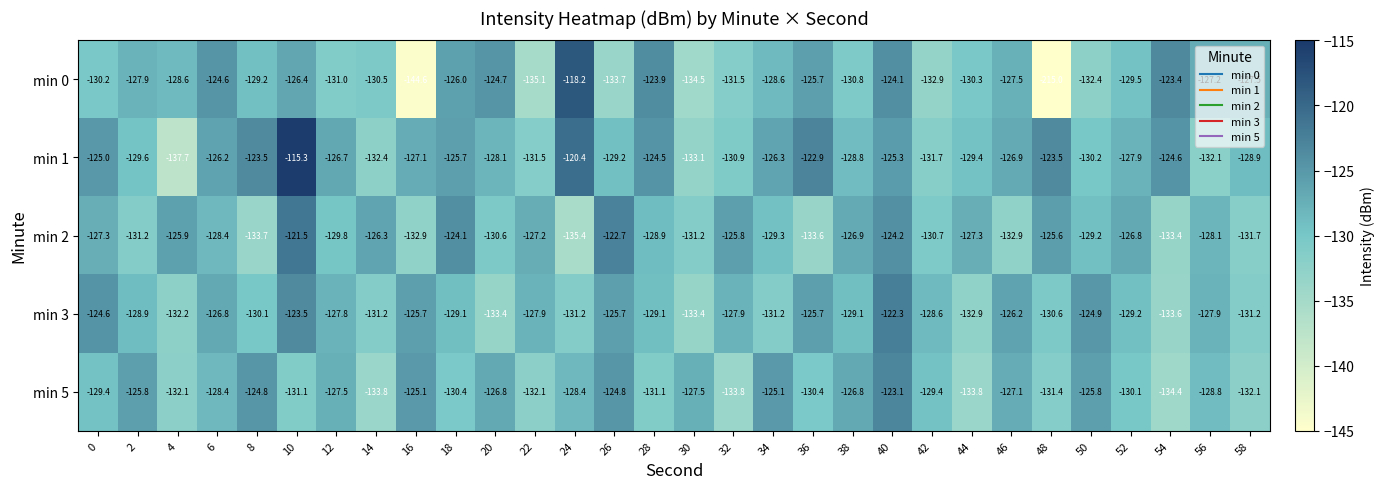

At which category is the sum across all series the highest?

10